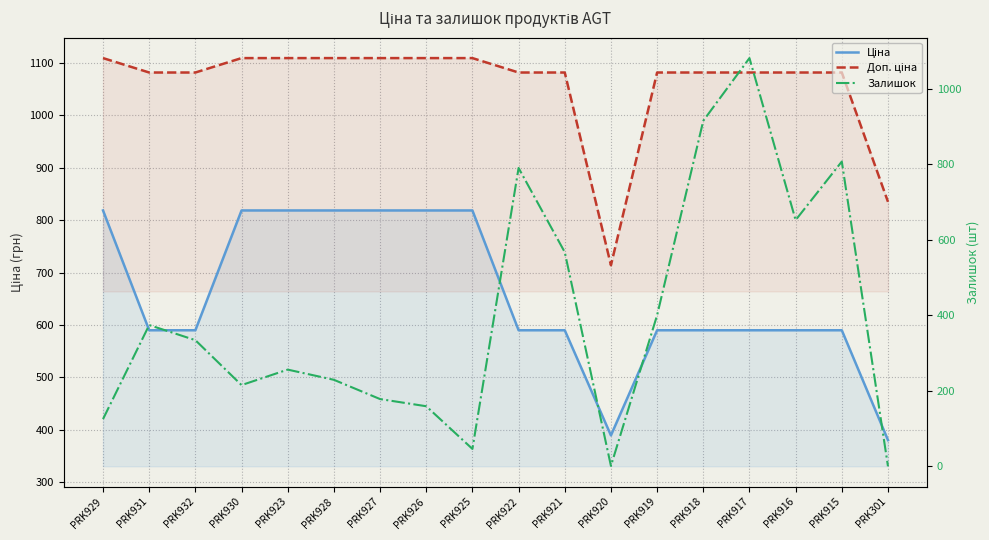

Is it true that Ціна equals 818.5 at PRK925?

True